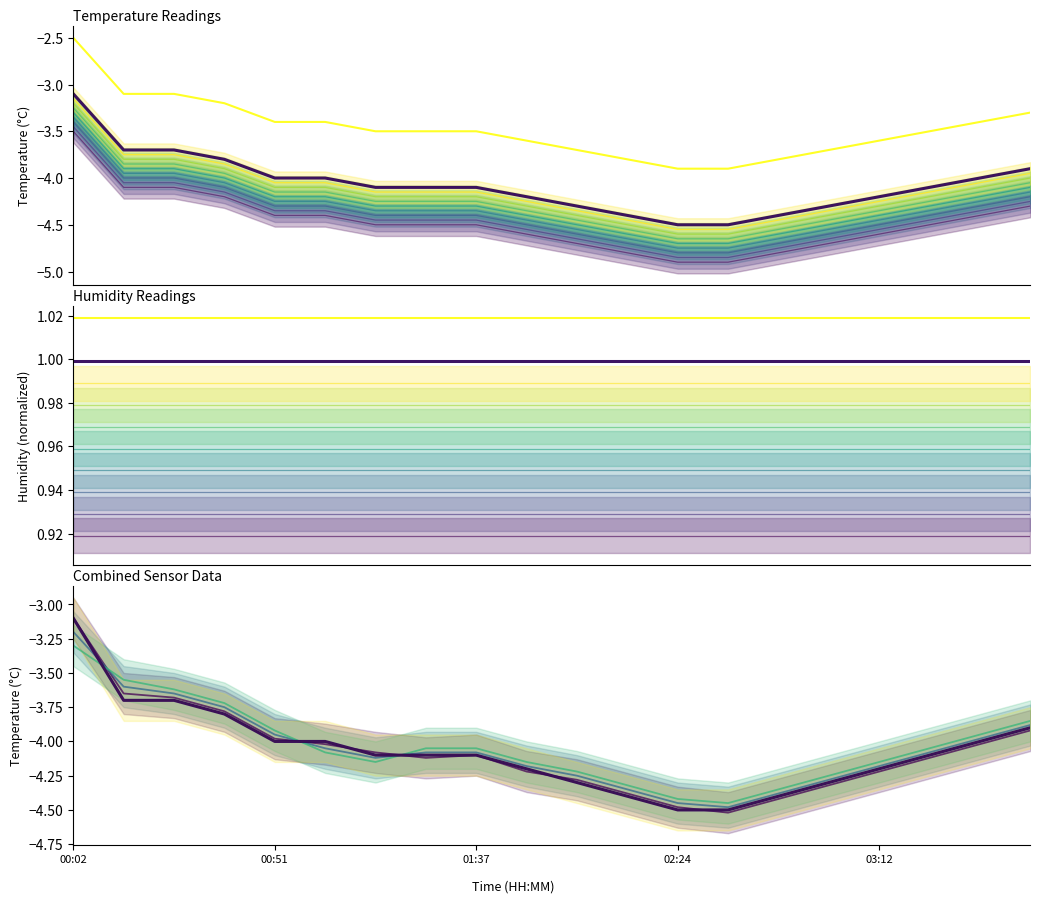

Does the chart have visible grid lines?

No